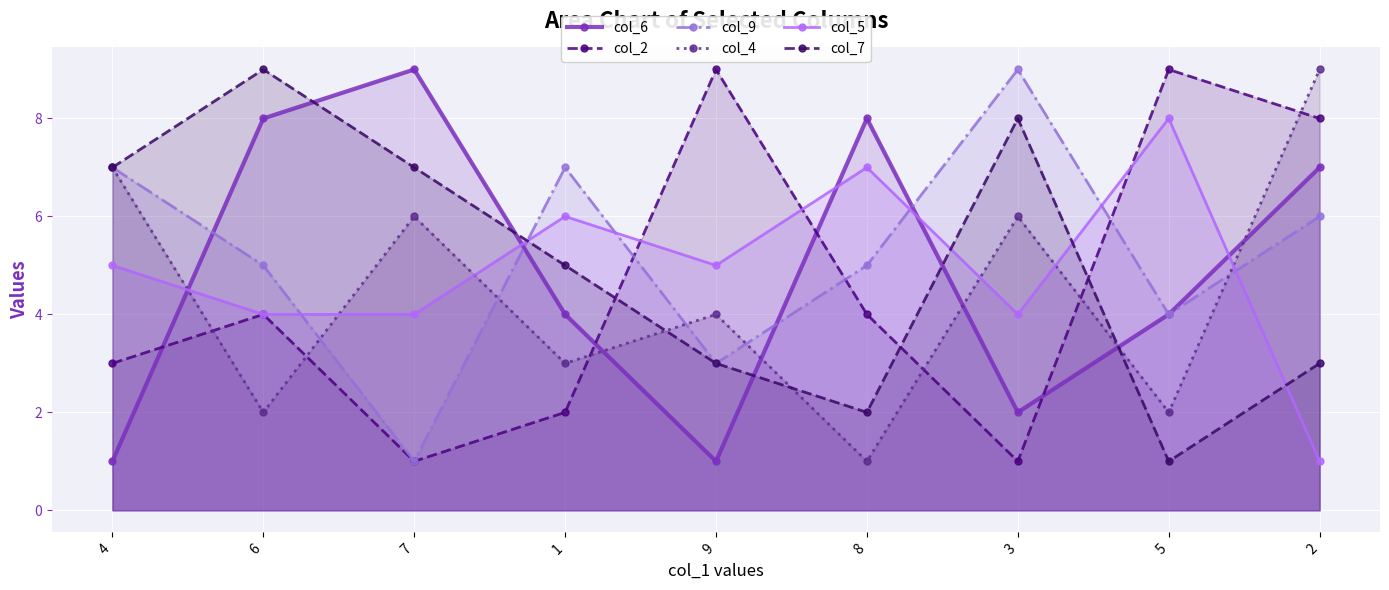

Which series has the largest total across all categories?

col_9